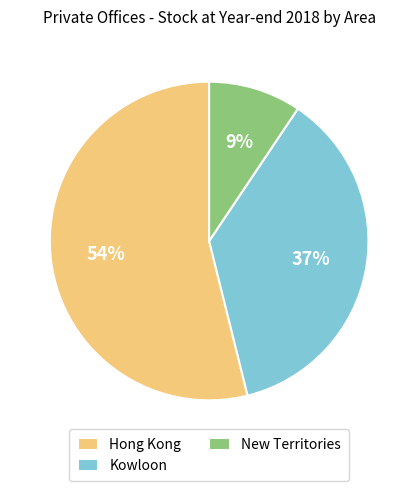

Is it true that New Territories is 9% of the pie?

True